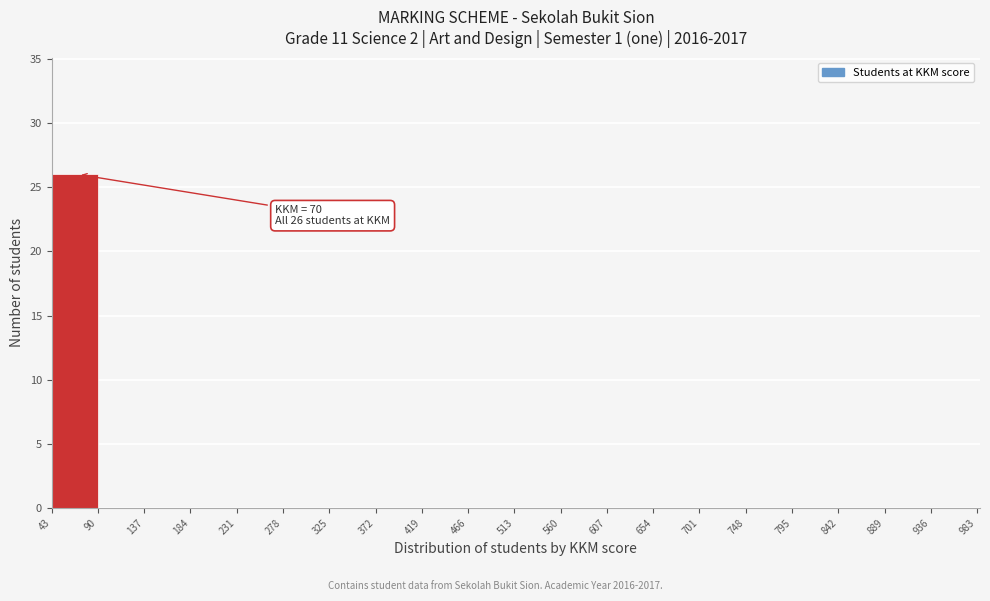

Over which range of the x-axis is the bar tallest?

43 to 90